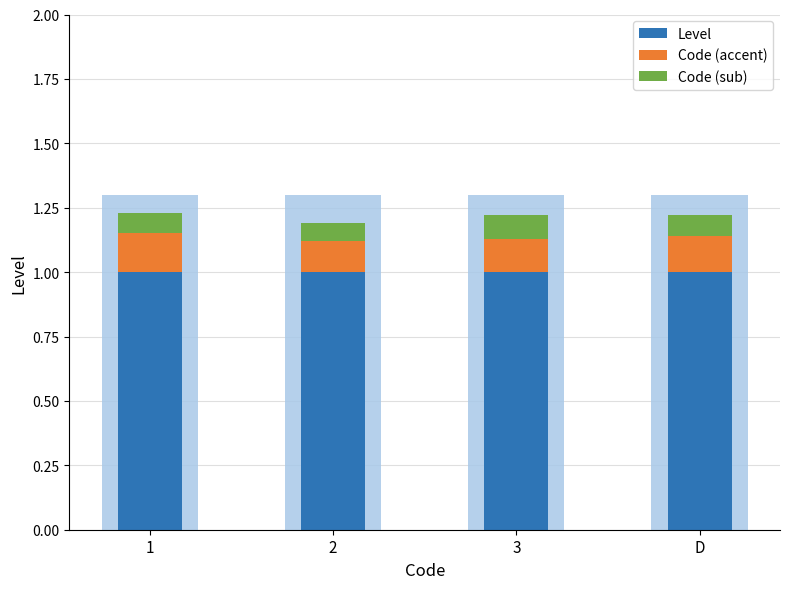

Between 2 and D, which series saw the biggest shift?

Code (accent)